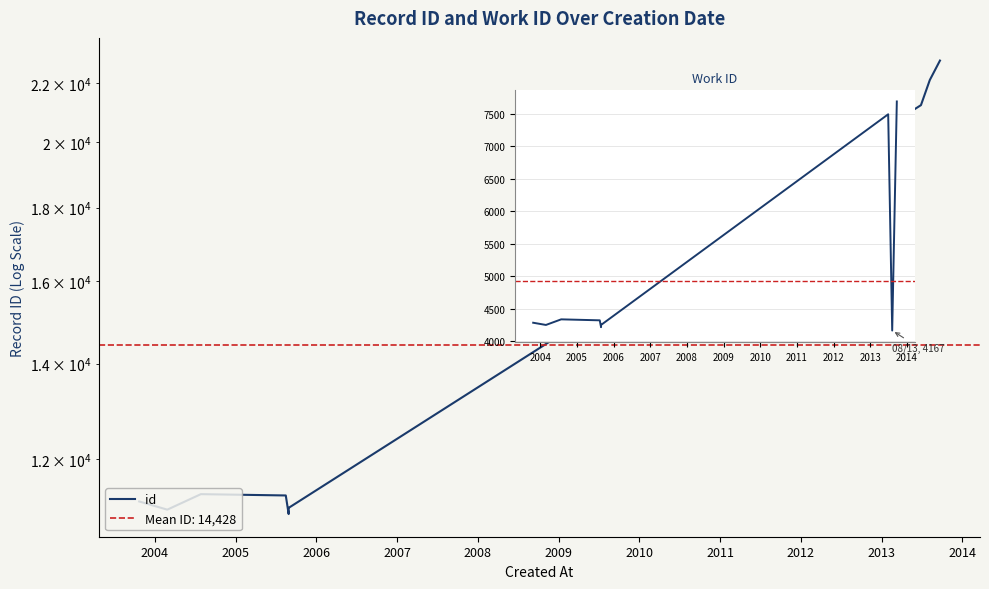

True or false: id has a value of 16678 at 2007.

False